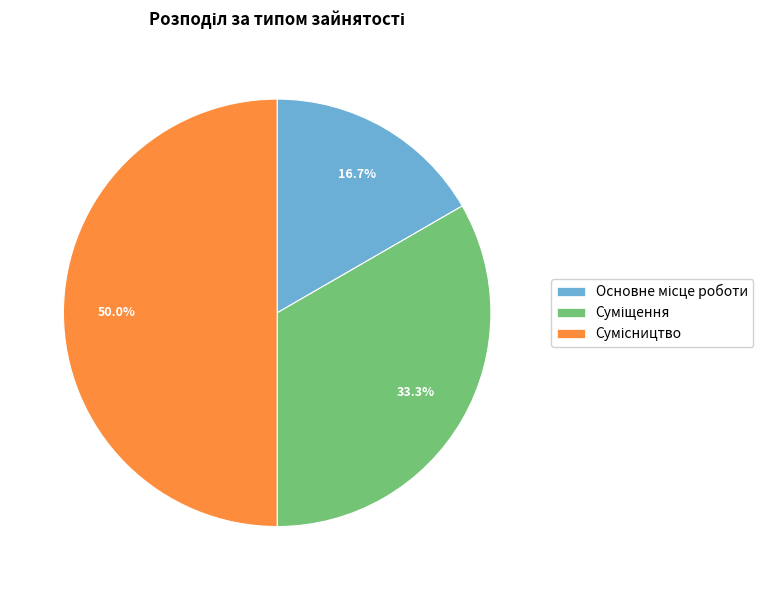

To the nearest percent, what is the average slice percentage?

33%